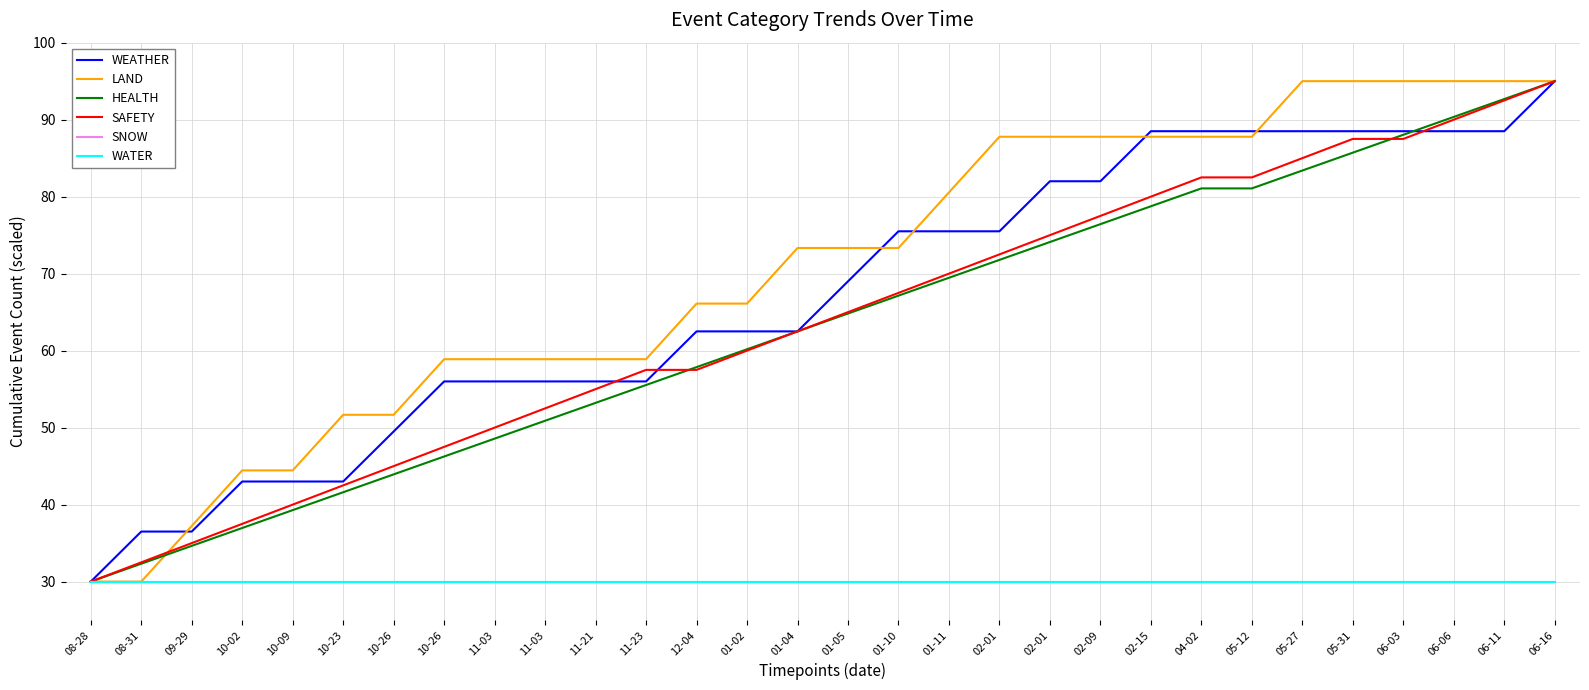

Does the chart have visible grid lines?

Yes